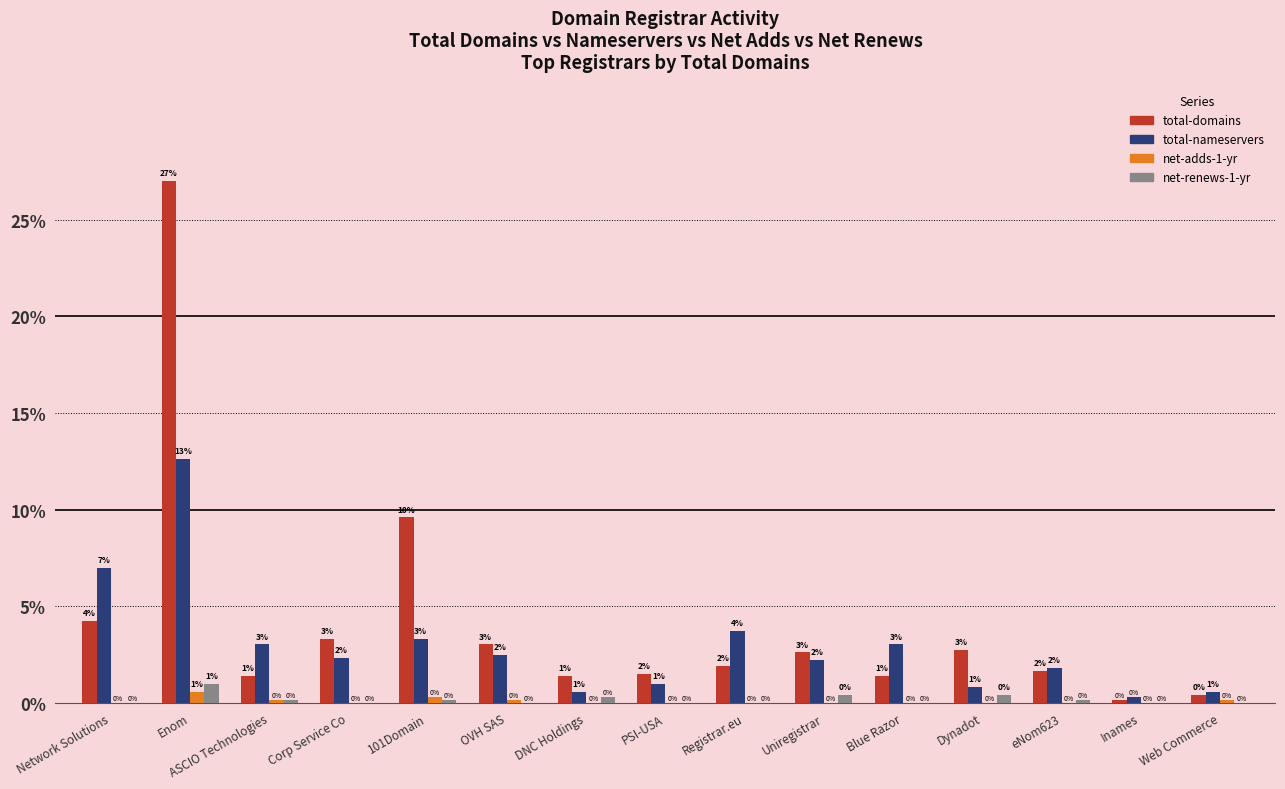

At which label does net-adds-1-yr reach its peak?

Enom